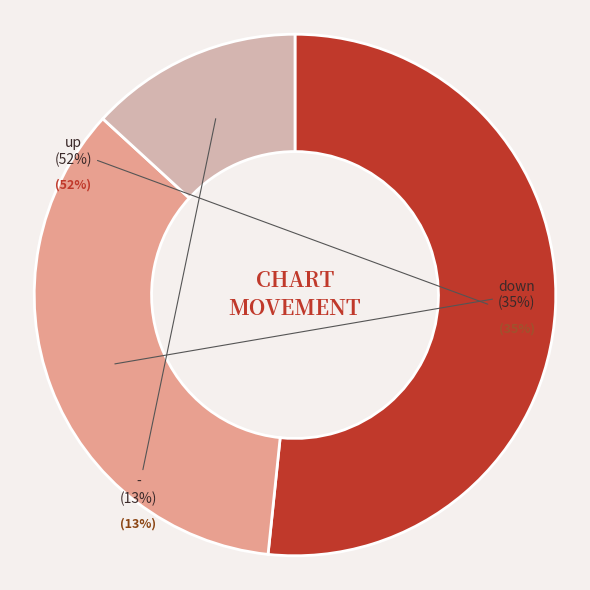

To the nearest percent, what portion does up represent?

52%